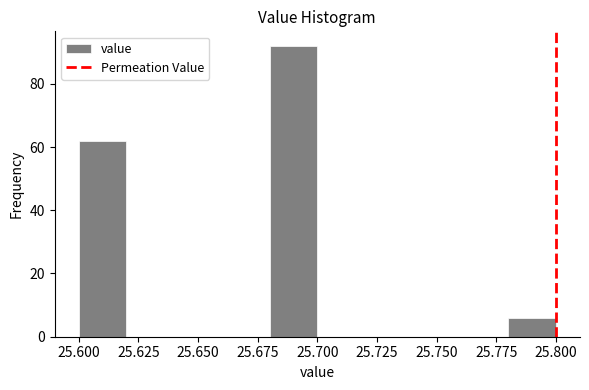

How tall is the bar that spans 25.78 to 25.80 on the x-axis? The values are not printed on the chart, so give them approximately, as read against the axis.

6